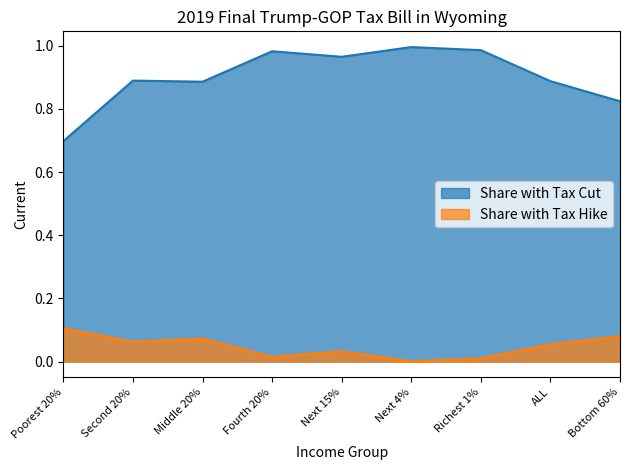

What are all the series names shown in the legend?

Share with Tax Cut, Share with Tax Hike